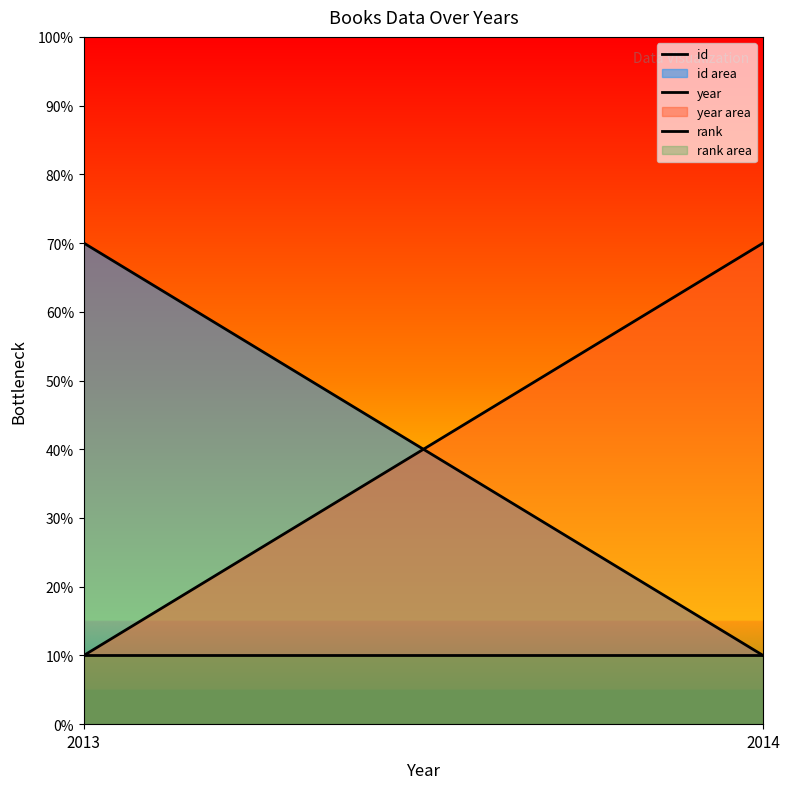

Reading right to left, list all the values displayed in this chart.

id: 0.1	0.7
year: 0.7	0.1
rank: 0.1	0.1